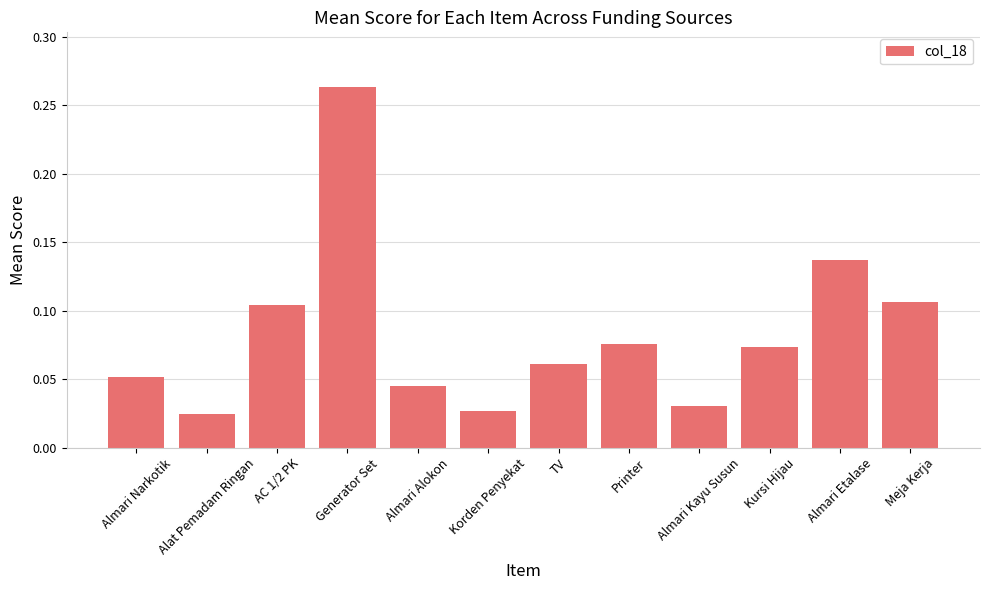

What is the label of the 6th bar from the left?

Korden Penyekat